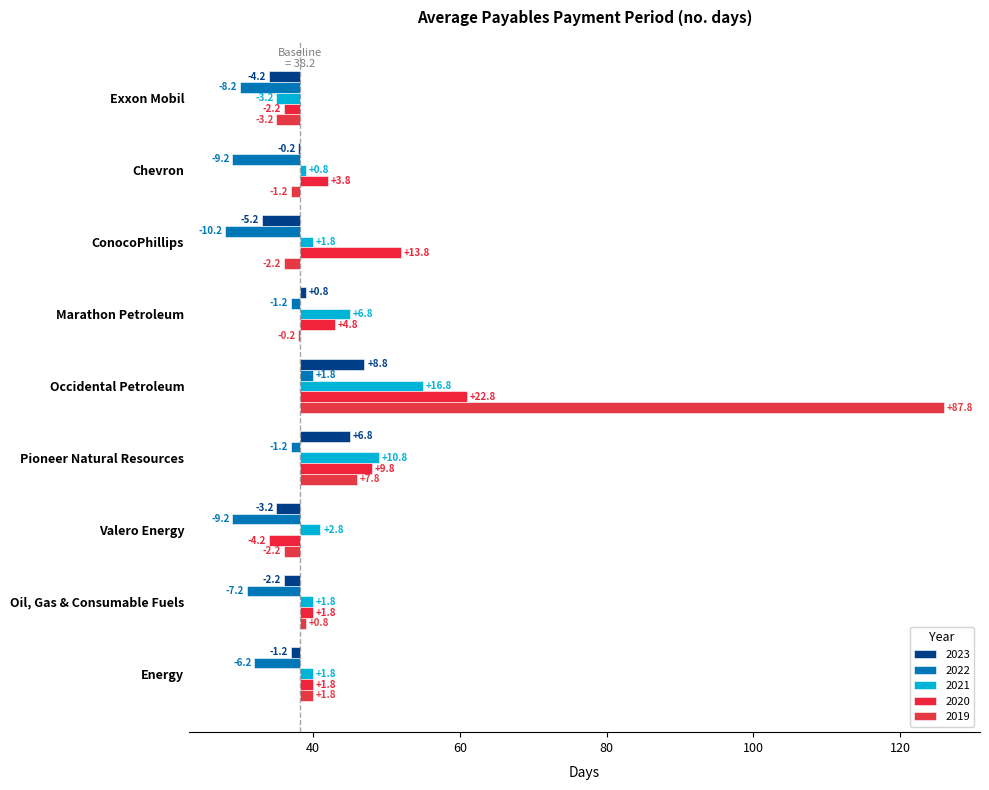

Count the number of categories in the chart.

9